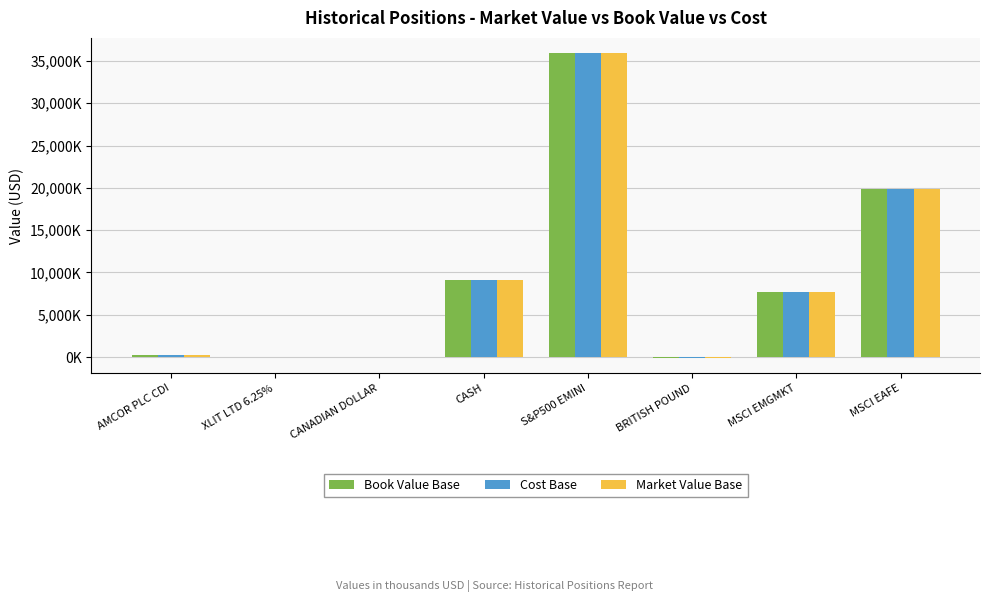

What is the sum of all Market Value Base values?

72779.1